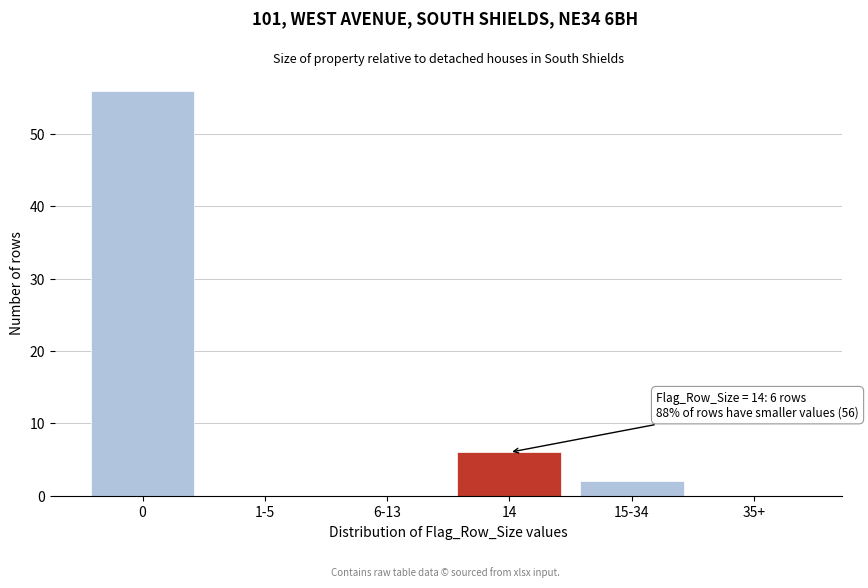

Reading left to right, what are all the values shown in this chart?

0=56	1-5=0	6-13=0	14=6	15-34=2	35+=0